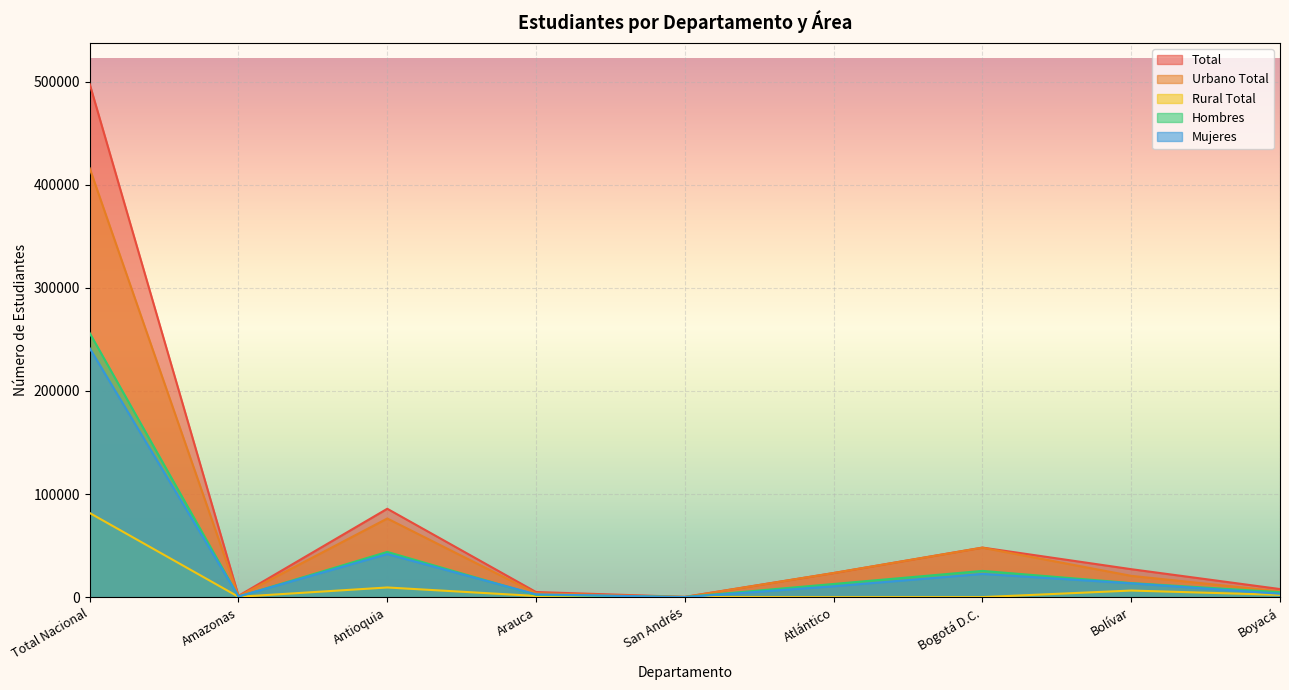

What is the maximum value for Hombres?

256186